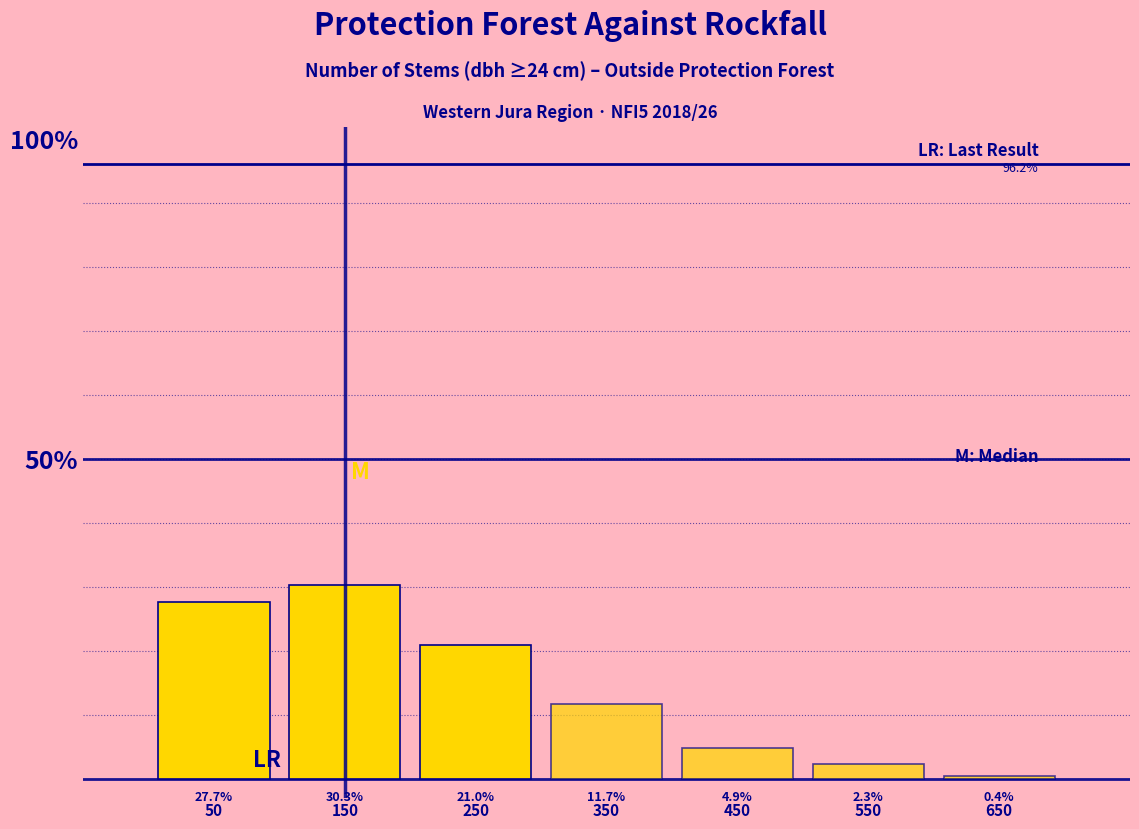

Reading left to right, list all the values displayed in this chart.

27.7	30.3	21.0	11.7	4.9	2.3	0.4